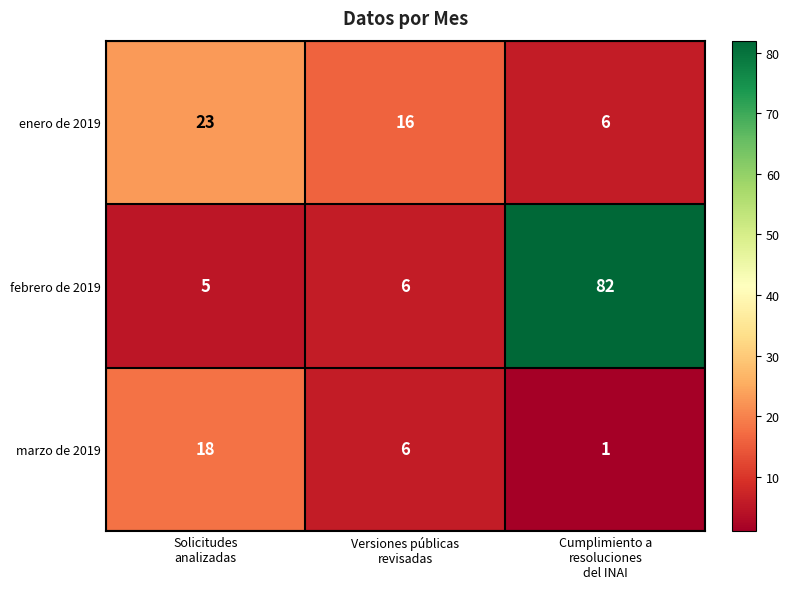

Which series changed the most between Solicitudes
analizadas and Cumplimiento a
resoluciones
del INAI?

febrero de 2019